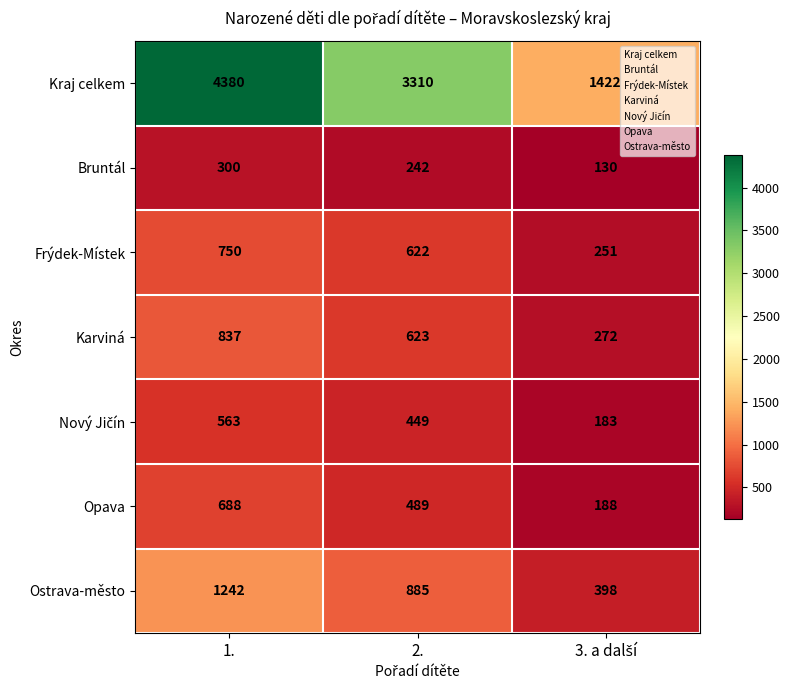

What is the approximate value of Ostrava-město at 1., to the nearest 100?

1200